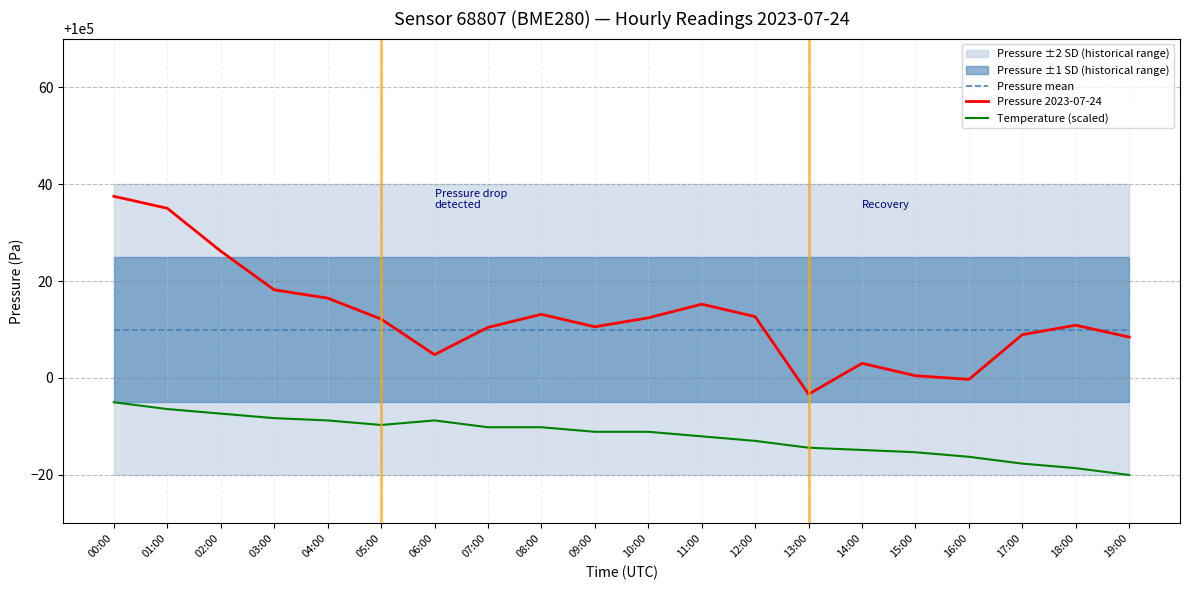

At which category does the chart reach its minimum across all series?

19:00